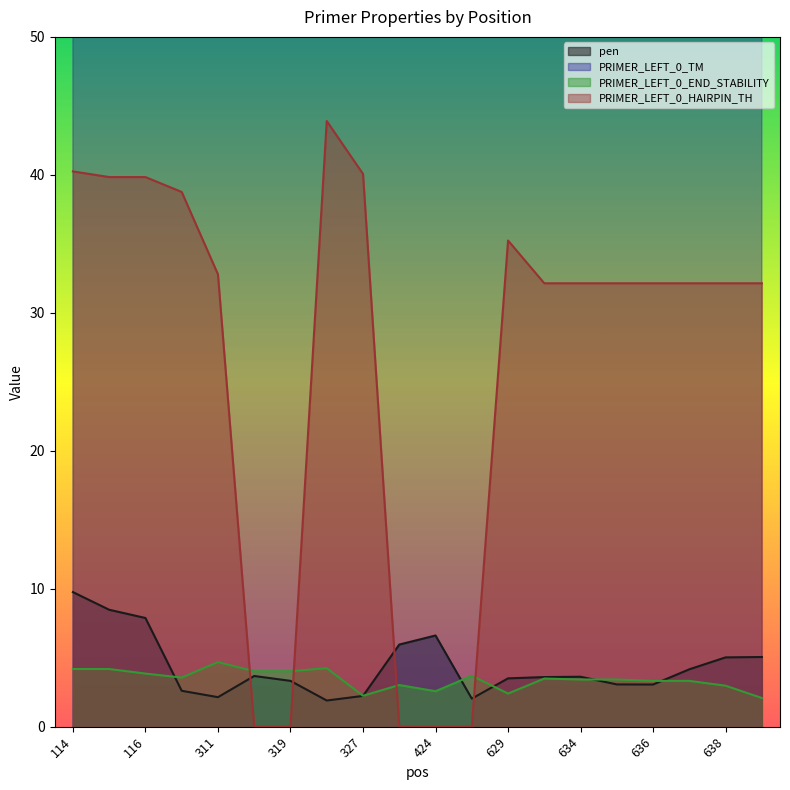

At how many categories does at least one series exceed 18?

20